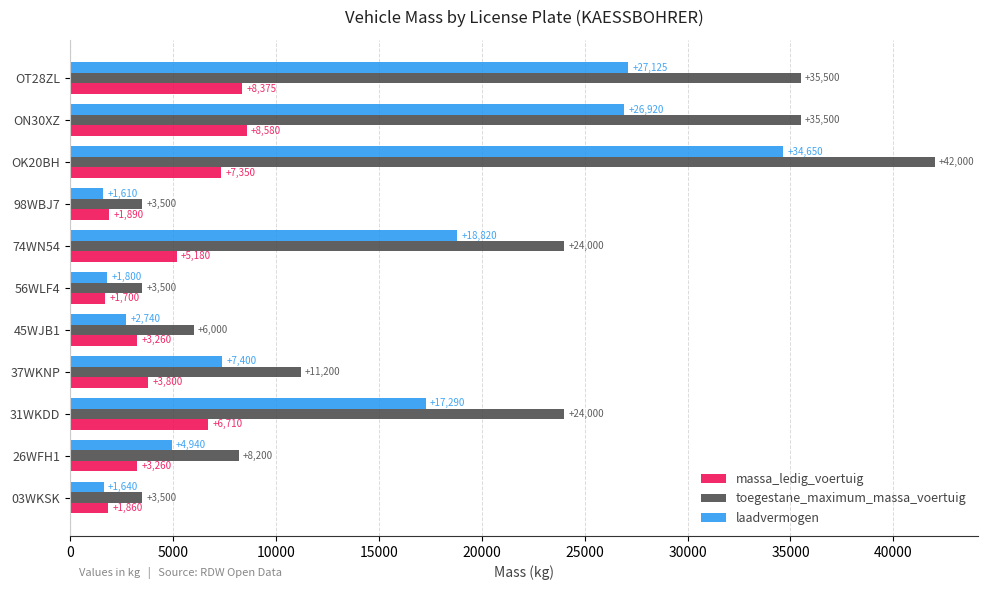

Which category has the highest value across all series?

OK20BH